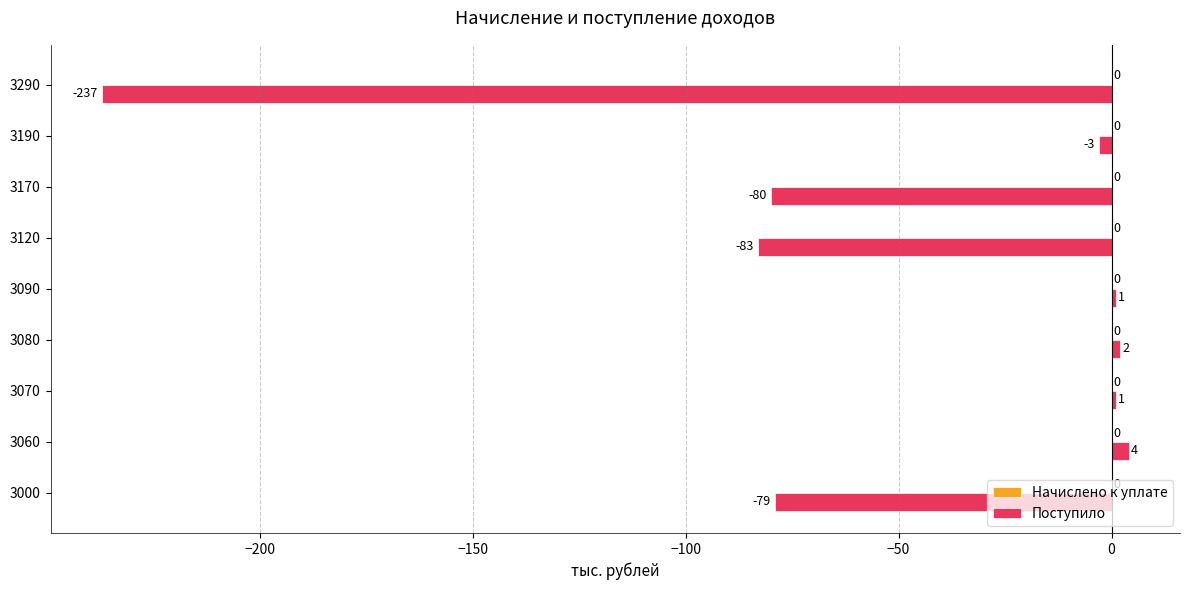

What is the minimum value shown in the chart?

-237